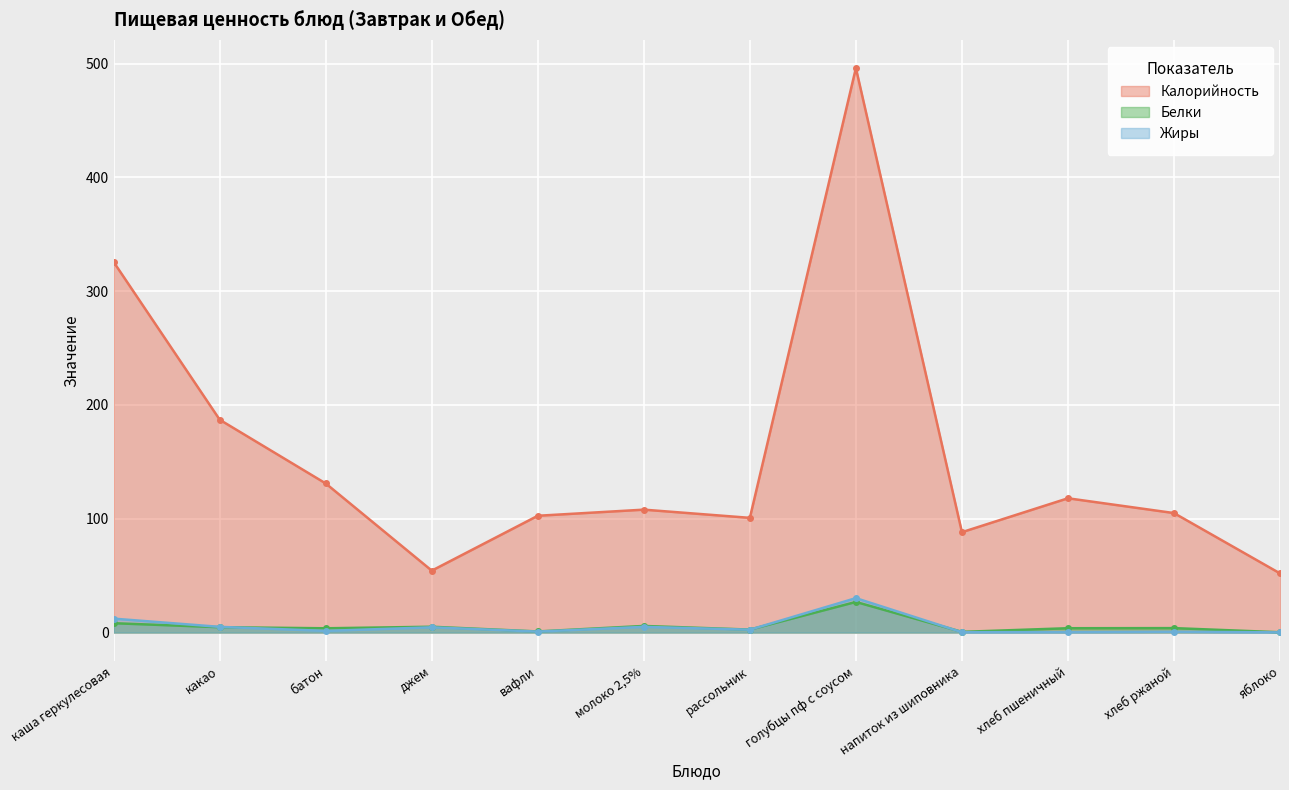

List the series in order of their peak value, highest first.

Калорийность, Жиры, Белки